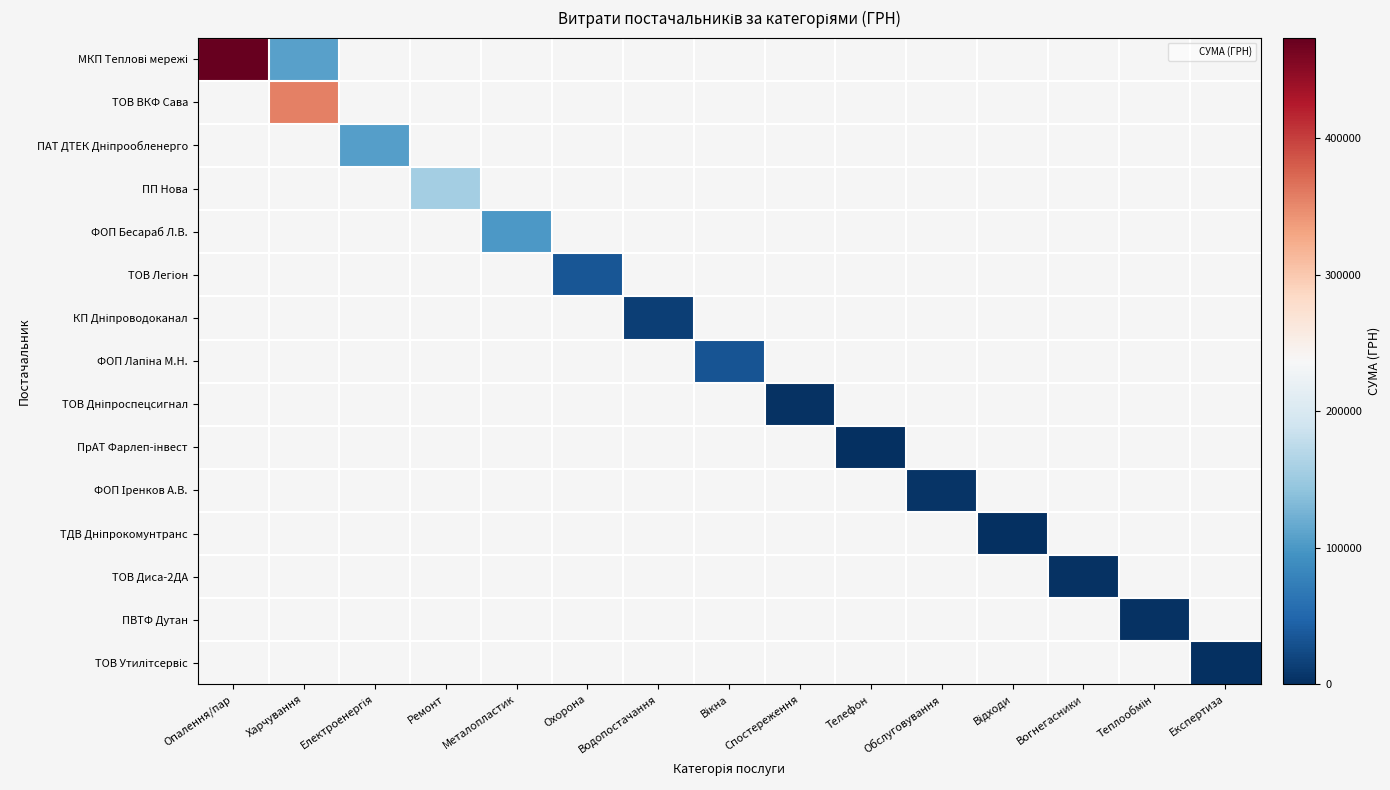

How many data points does each series have?

15